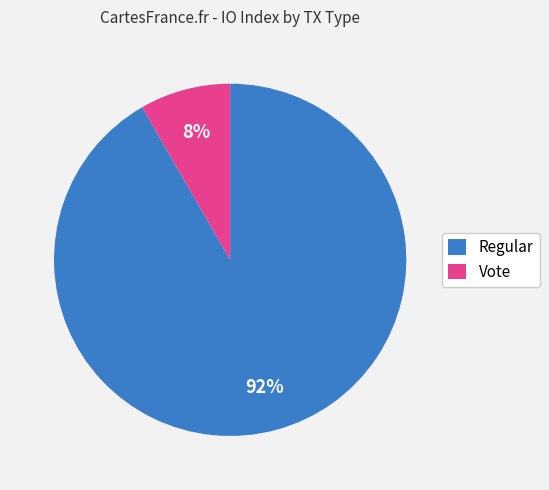

To the nearest percent, what is the combined percentage of Regular and Vote?

100%